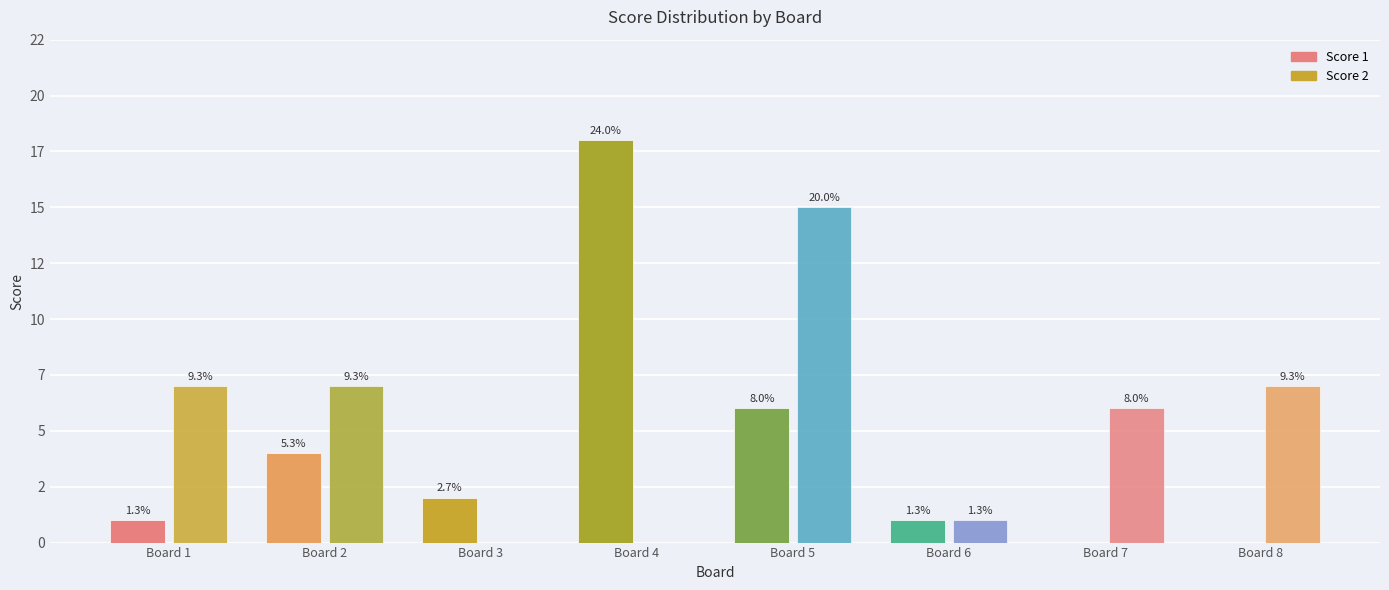

At how many categories does at least one series exceed 12?

2